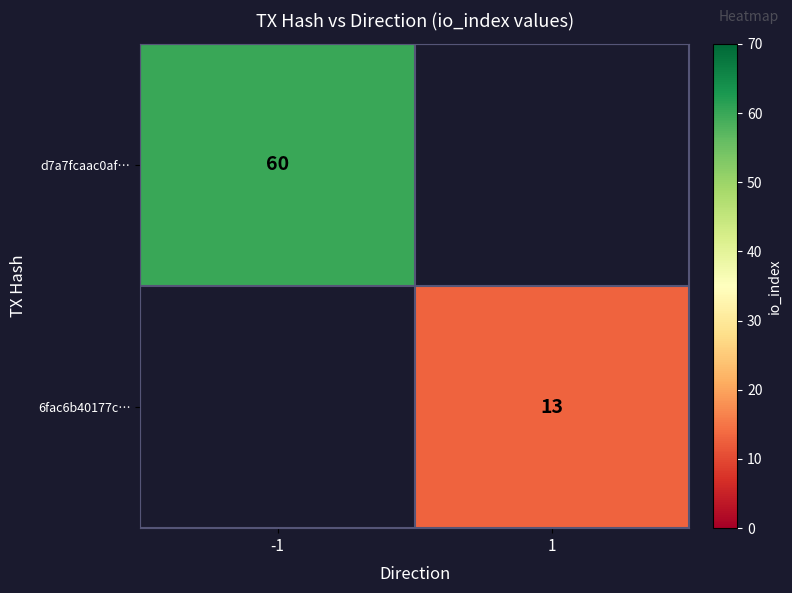

Between 1 and -1, which is larger?

-1